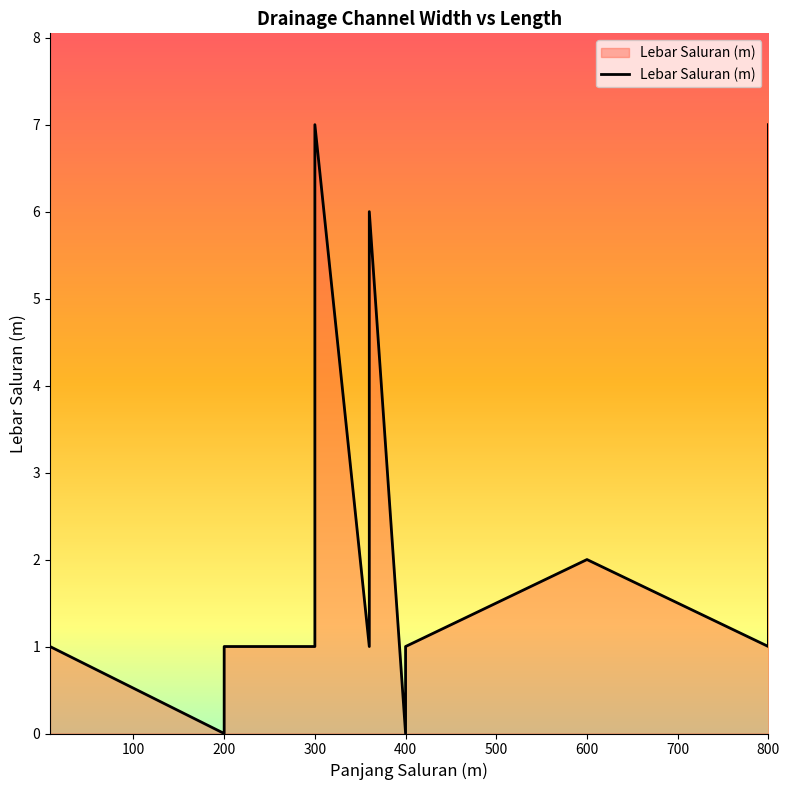

How many values are below 1?

2